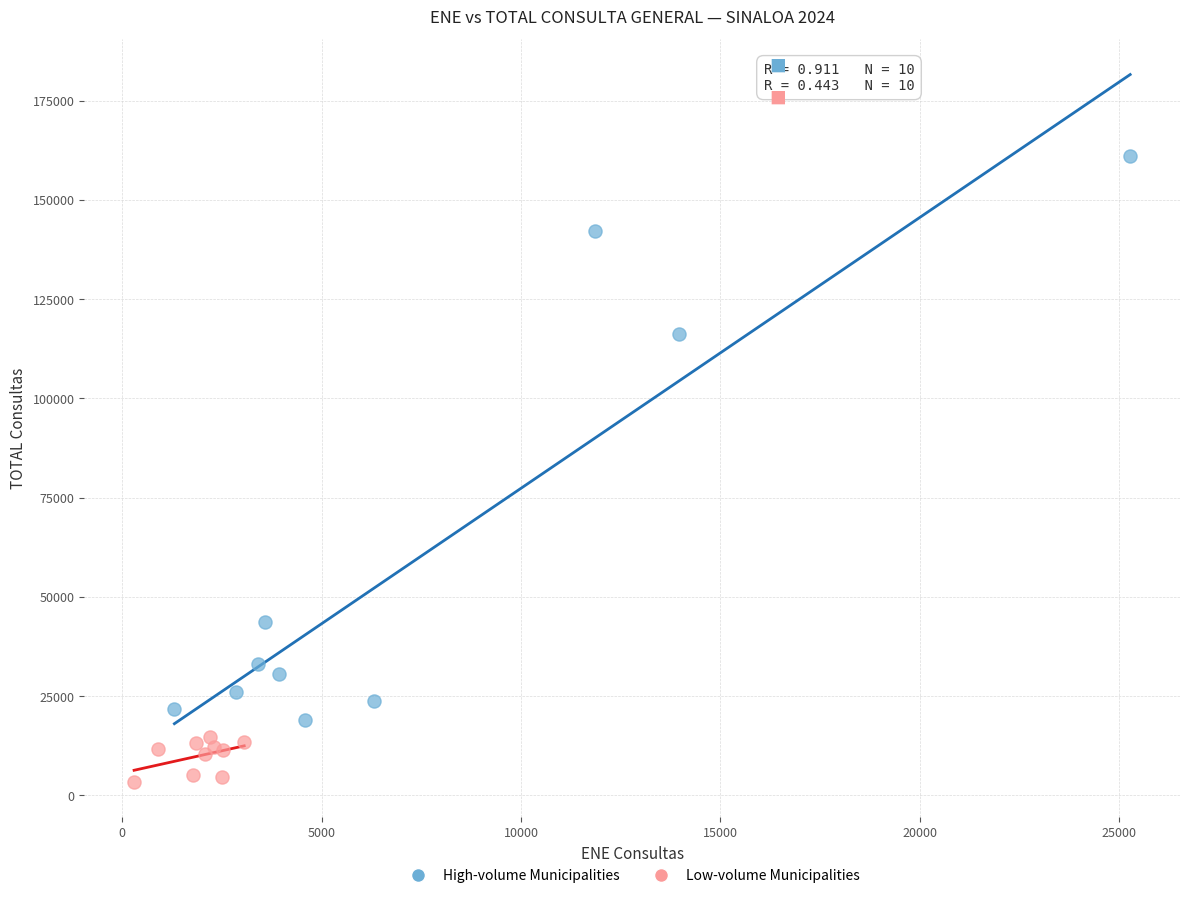

Which series reaches the minimum Y coordinate?

Low-volume Municipalities